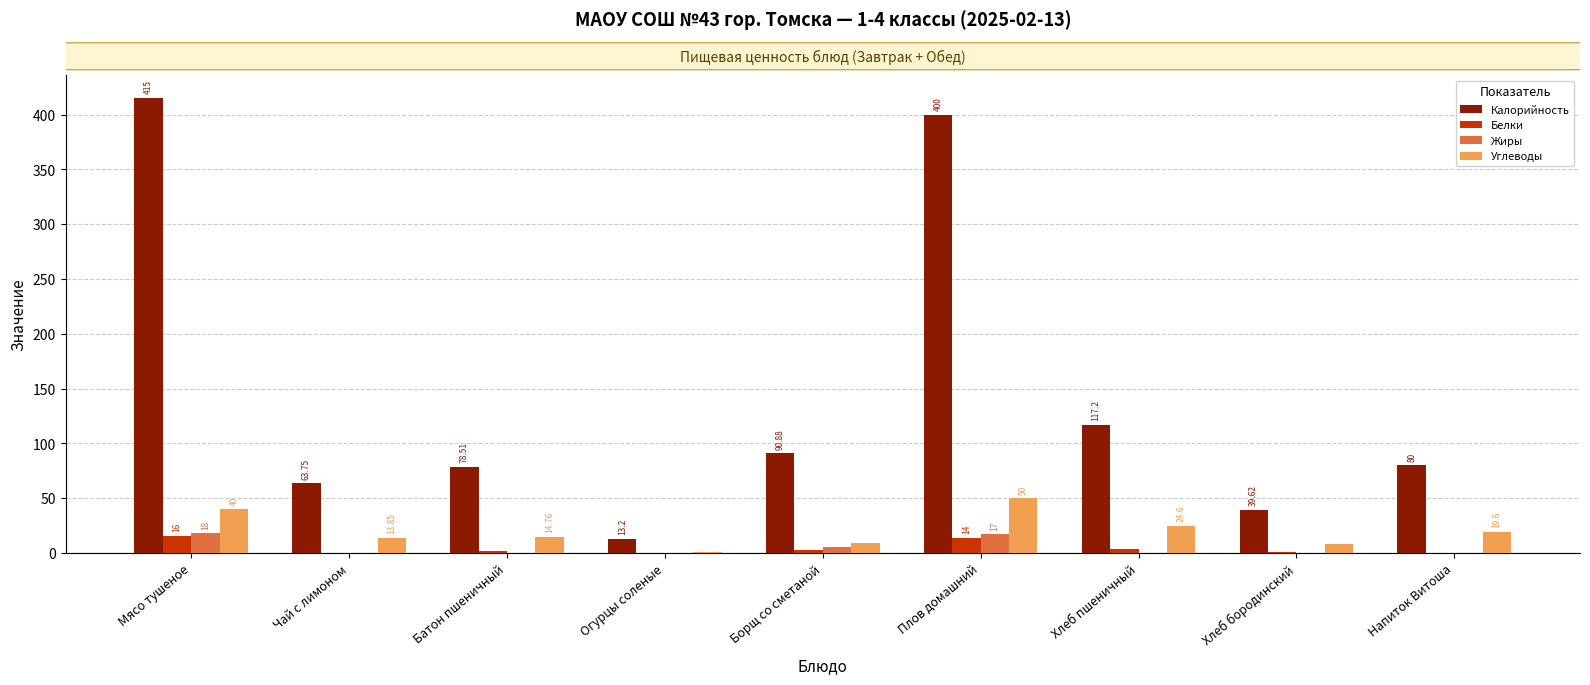

What is the average value of the Белки series?

4.5